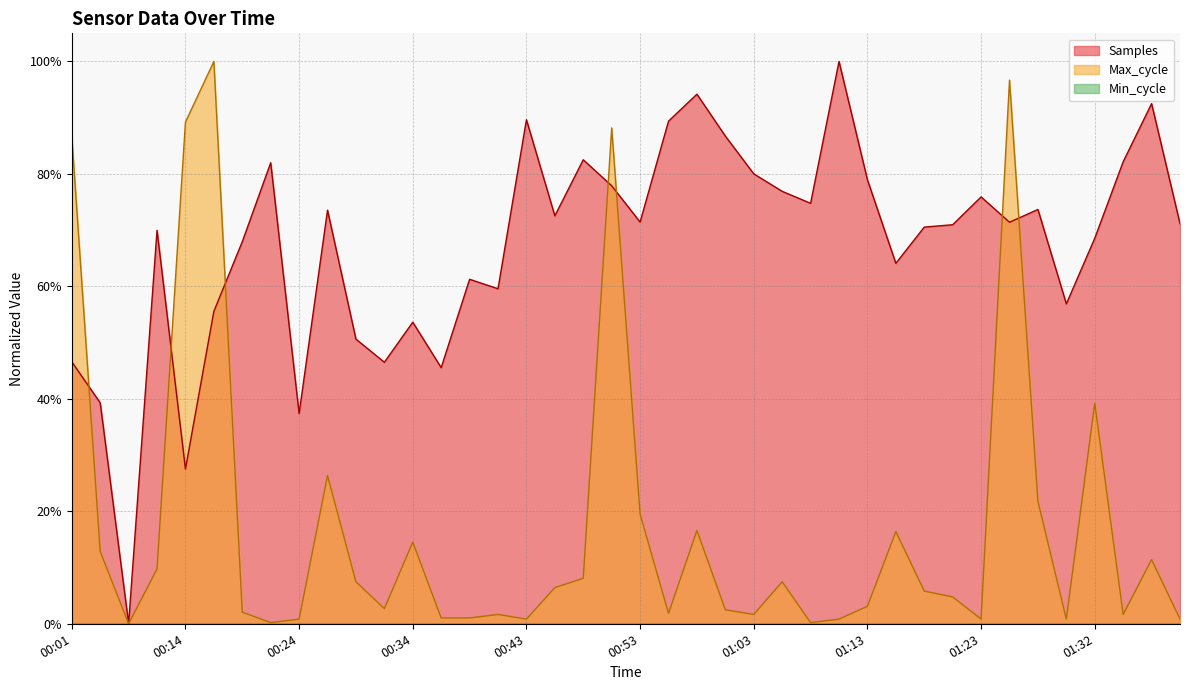

What position from the right is 00:38?

26